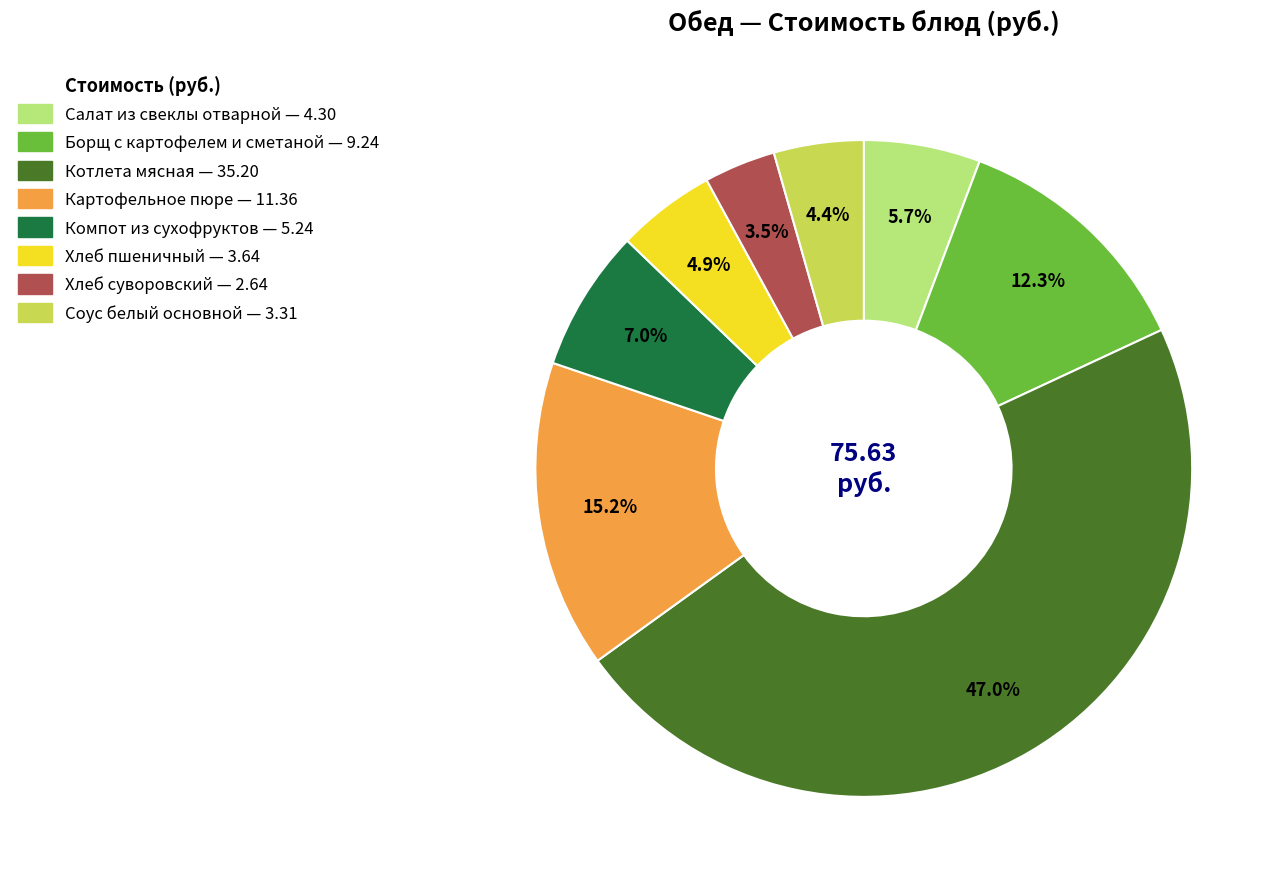

Is there any slice that represents more than half of the pie?

No